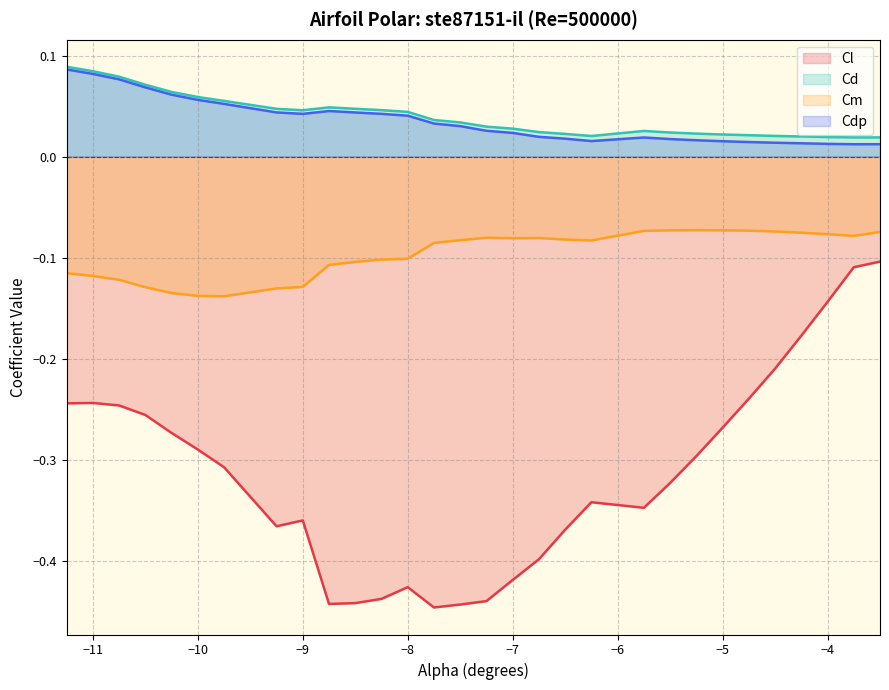

At how many categories does at least one series exceed 0?

30